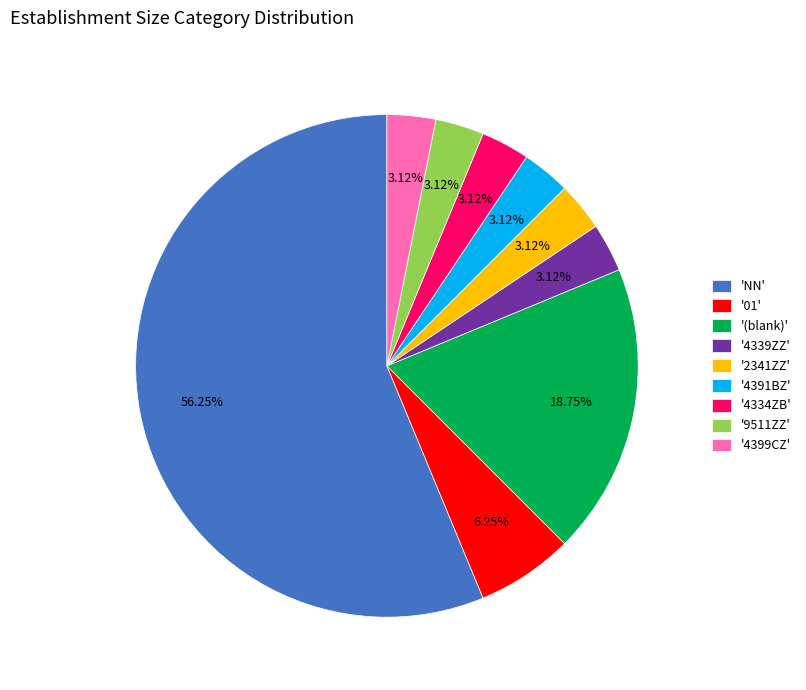

Which category has the biggest portion of the pie?

'NN'